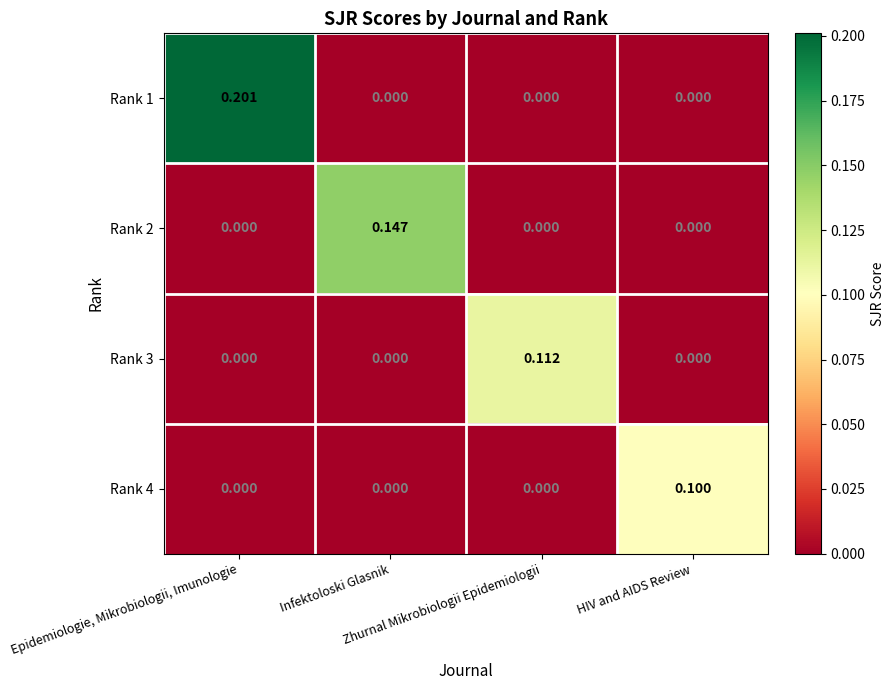

How many values in Rank 2 are above zero?

1